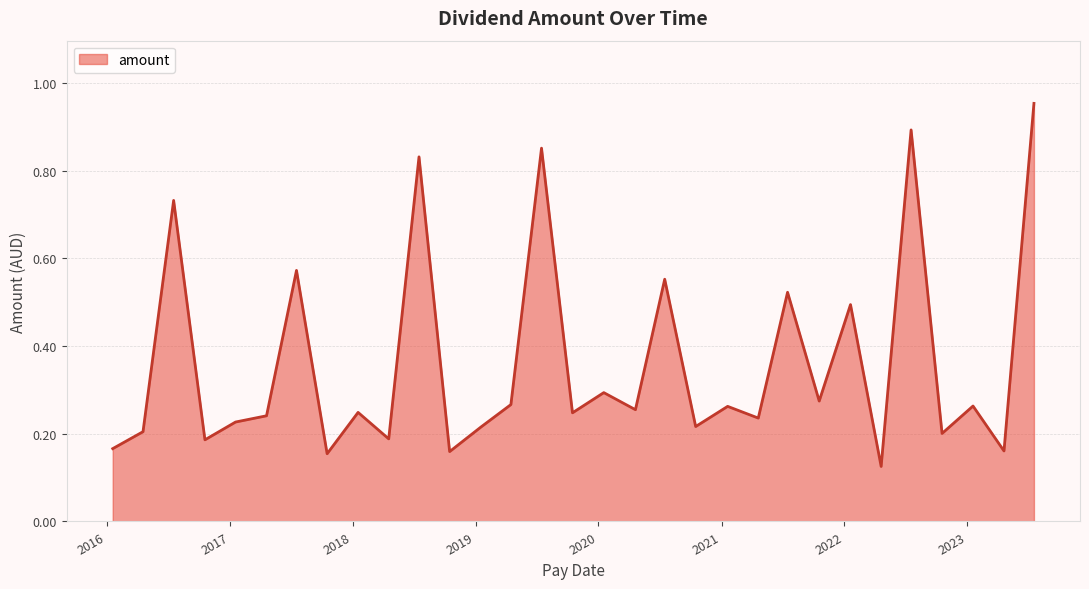

What is the label of the 16th point from the left?

2019-10-16